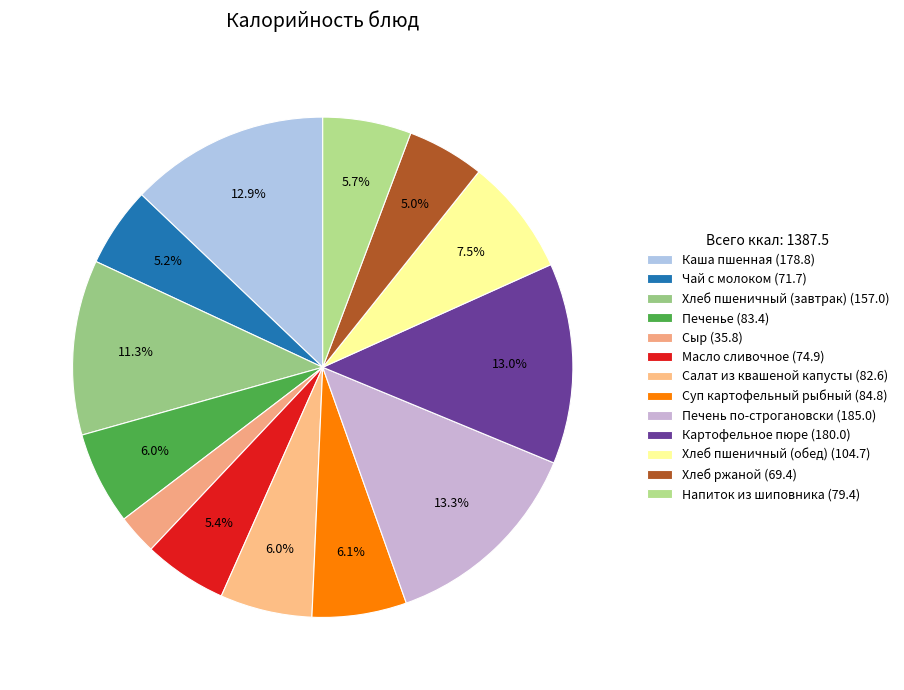

How many slices are in this pie chart?

13